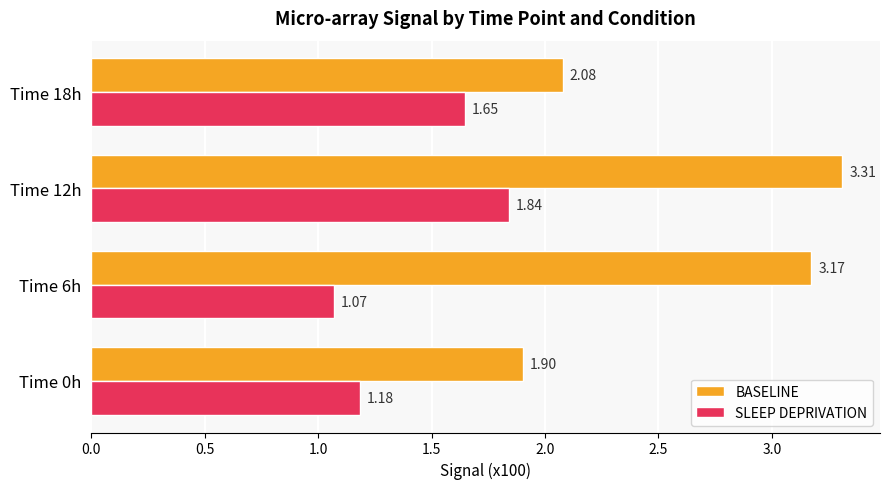

What are all the series names shown in the legend?

BASELINE, SLEEP DEPRIVATION